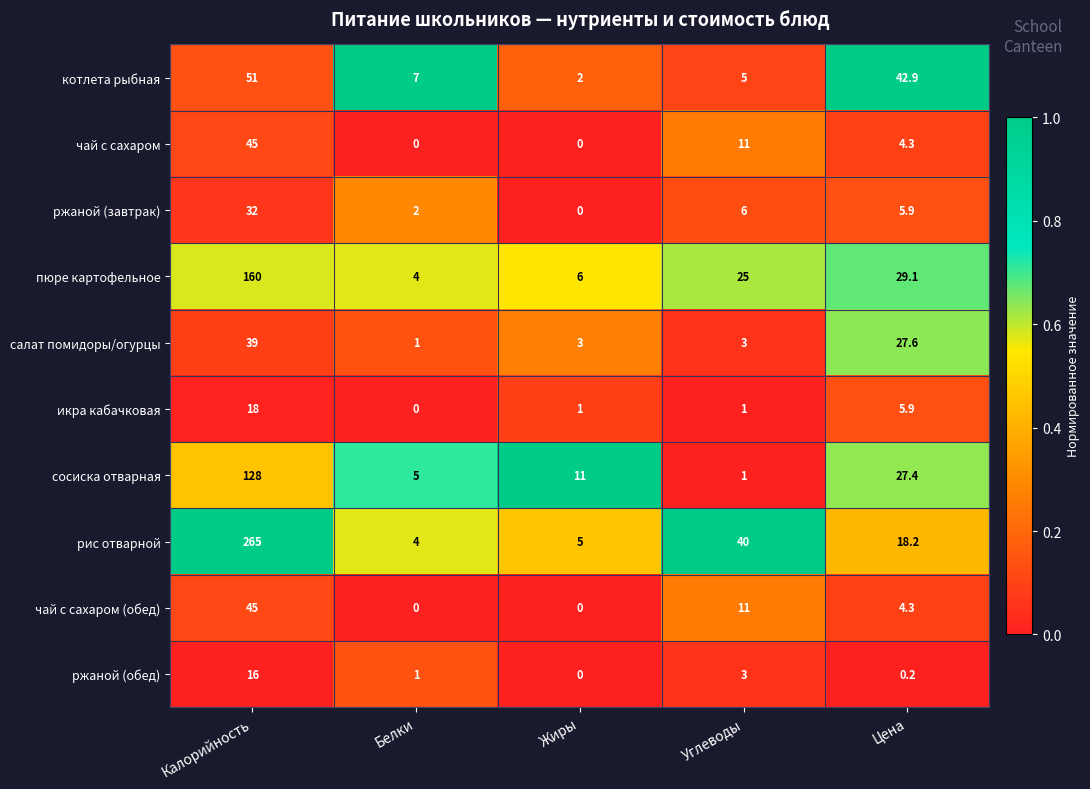

What is the difference between the maximum and minimum values in the салат помидоры/огурцы series?

38.0